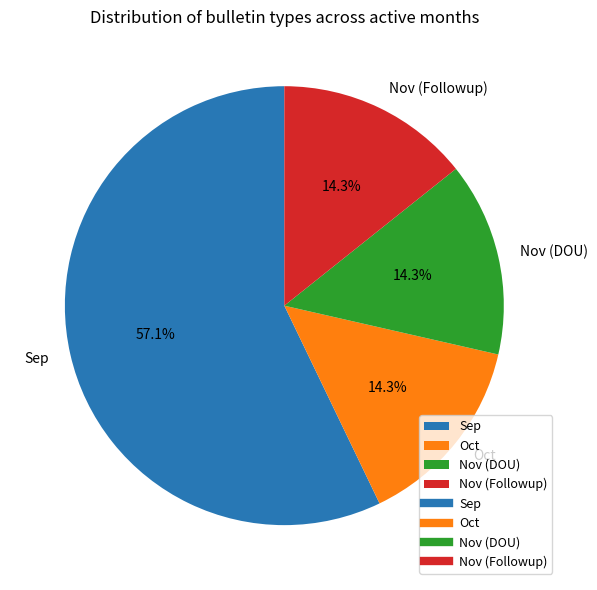

Approximately how many times larger is the value at Nov (DOU) compared to Nov (Followup)?

1.0